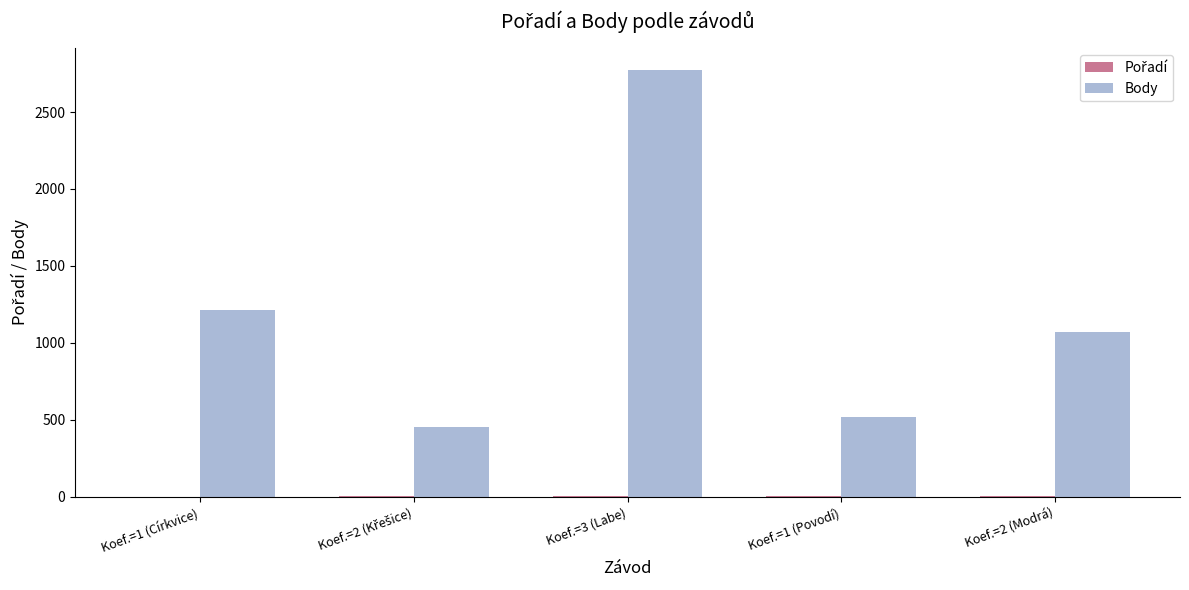

What is the average value of the Body series?

1205